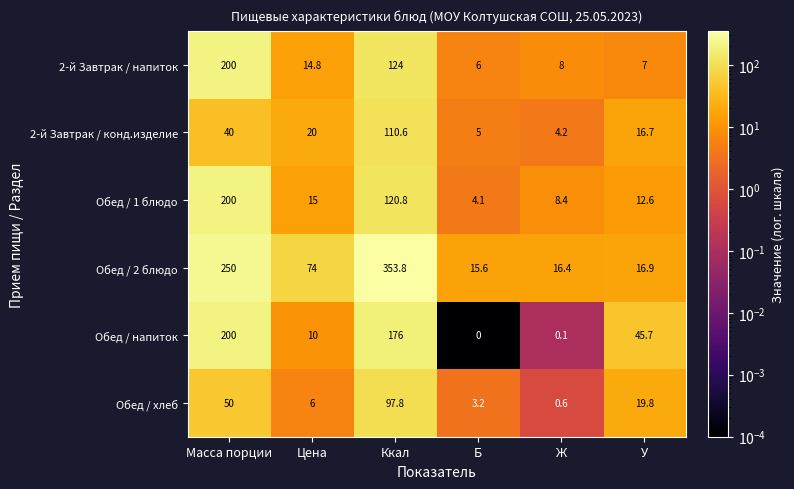

What is the total value across all series at Масса порции?

940.0